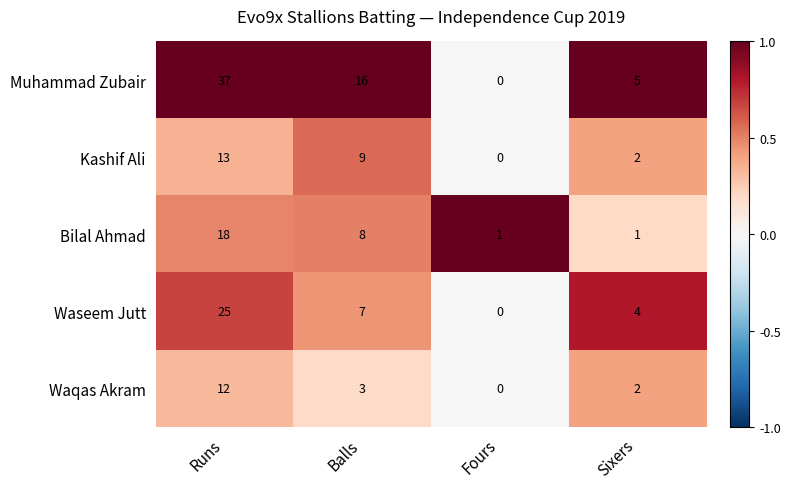

What is the sum of the Bilal Ahmad values at Runs and Balls?

26